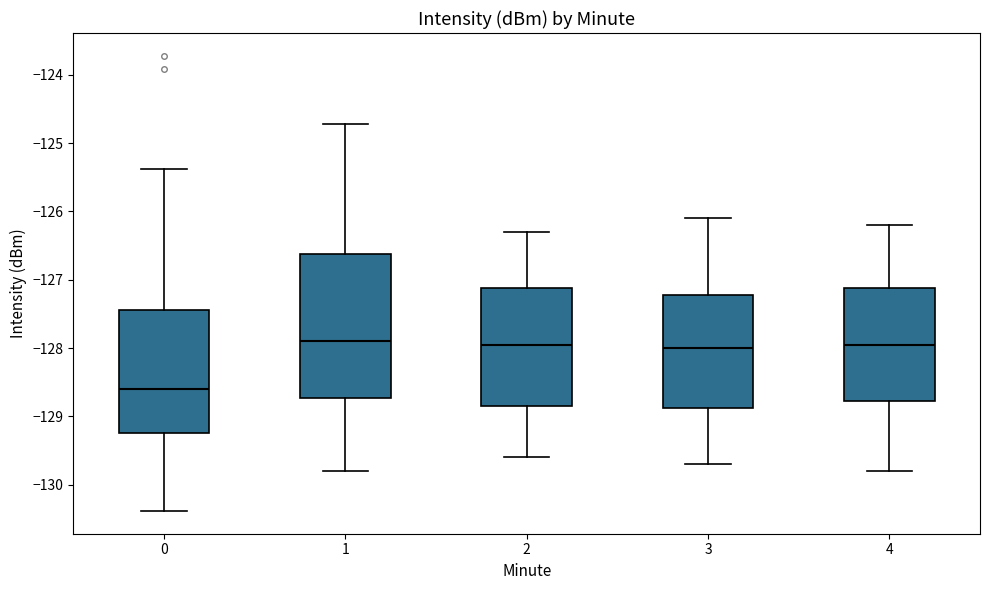

Reading left to right, transcribe this box plot: for each box, give where its median line is, the range the box spans, and where its two whiskers end, as read against the y-axis. The values are not printed on the chart, so give them approximately, as read against the axis.

0: median -128.6, box -129.2 to -127.4, whiskers -130.4 to -125.4
1: median -127.9, box -128.7 to -126.6, whiskers -129.8 to -124.7
2: median -127.9, box -128.8 to -127.1, whiskers -129.6 to -126.3
3: median -128.0, box -128.9 to -127.2, whiskers -129.7 to -126.1
4: median -127.9, box -128.8 to -127.1, whiskers -129.8 to -126.2